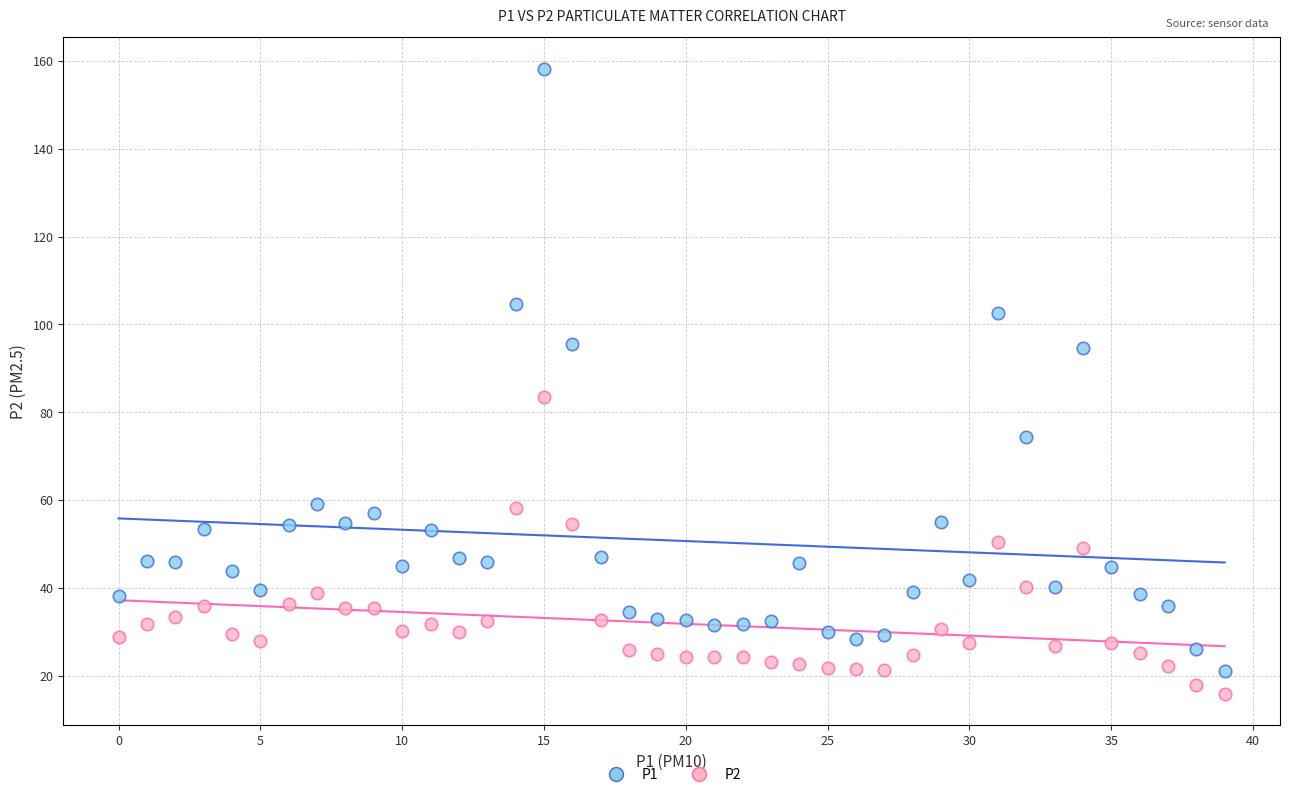

Which series contains the highest Y value?

P1